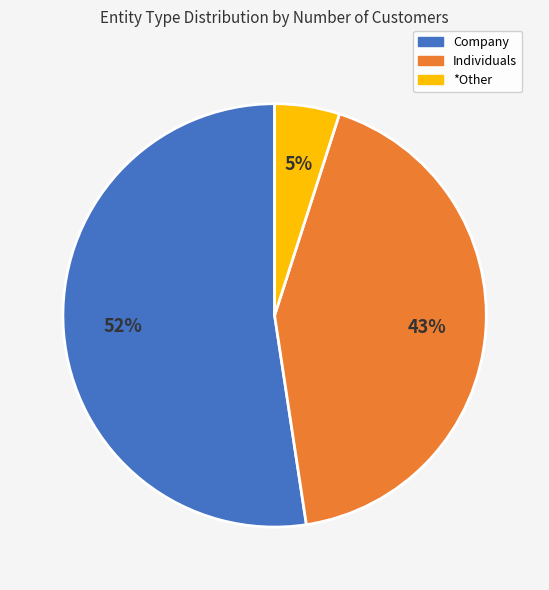

Count the number of slices in the pie.

3